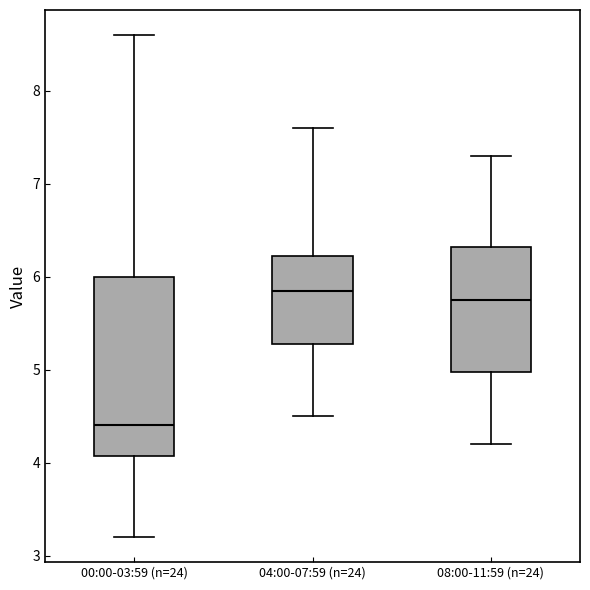

Which box's median line is the lowest?

00:00-03:59 (n=24)